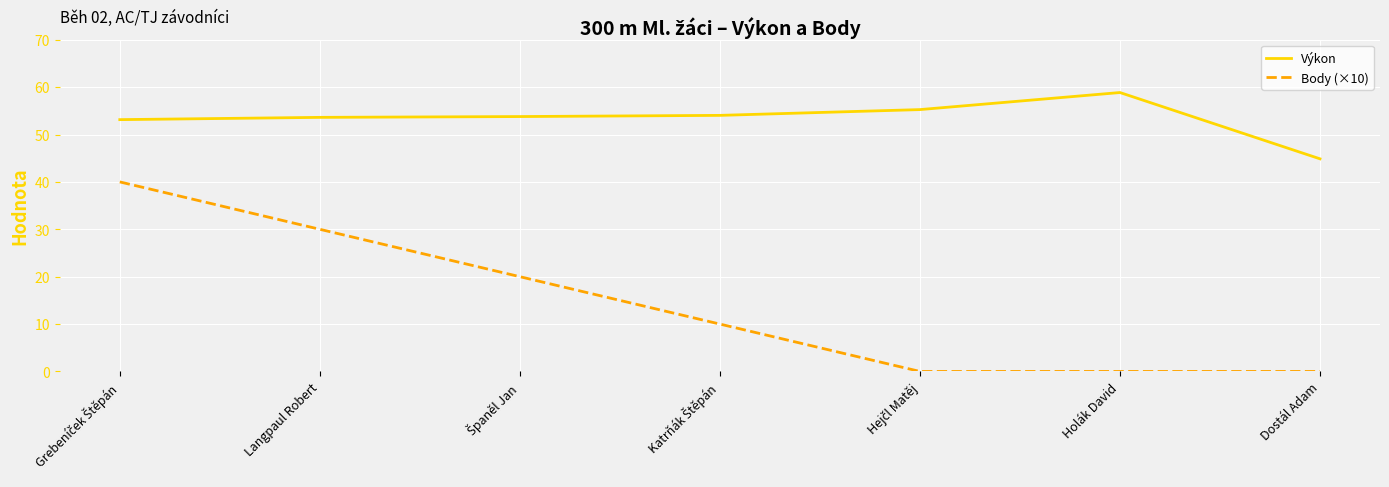

True or false: Body (×10) has a value of 20.5 at Langpaul Robert.

False